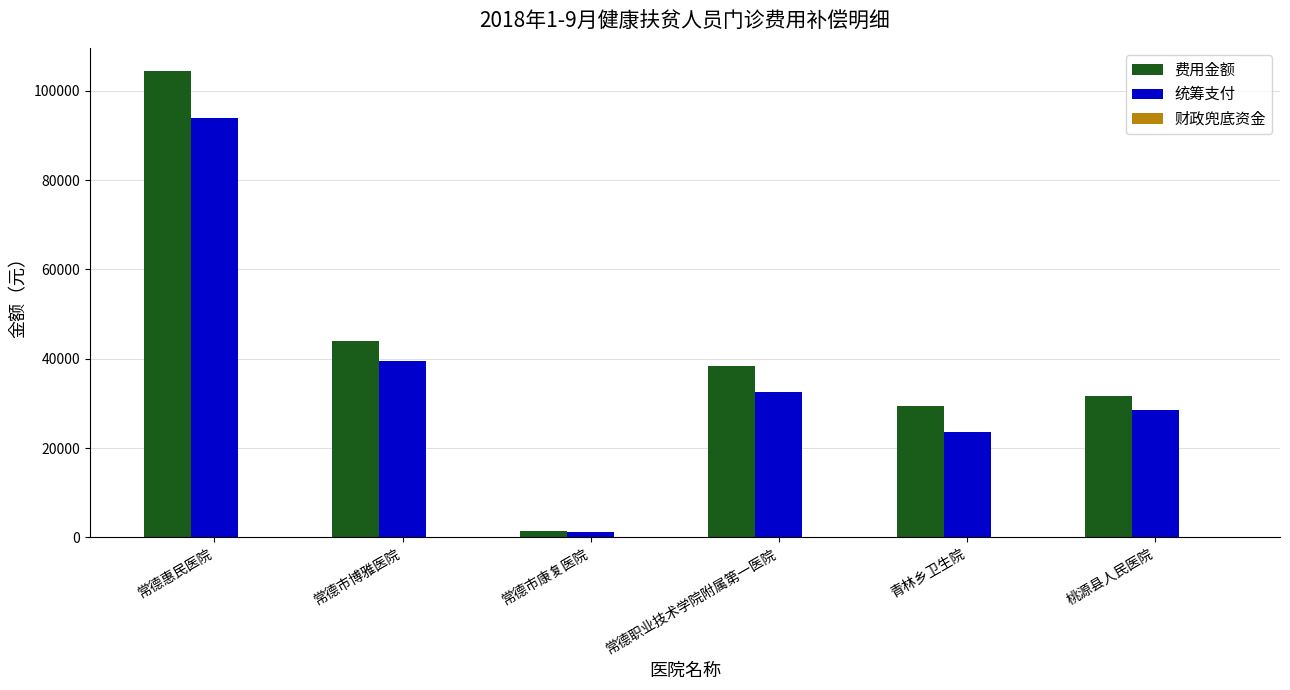

Which series has the widest spread of values?

费用金额